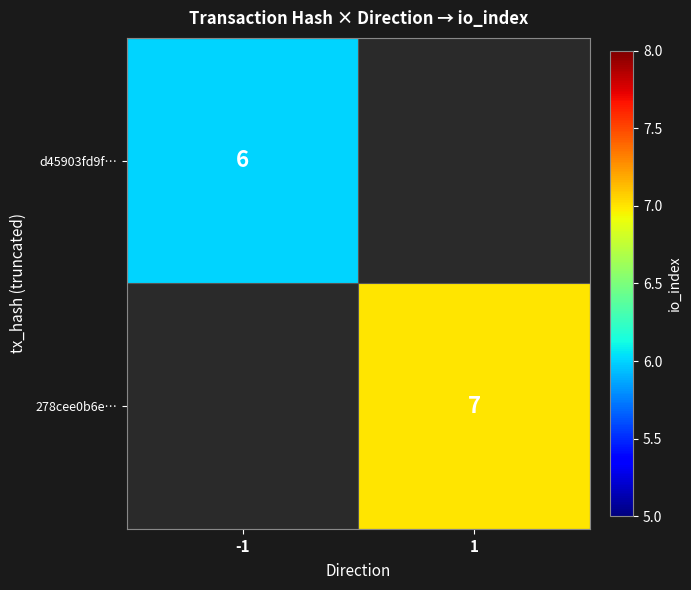

The d45903fd9f… series shows 10 at -1. True or false?

False